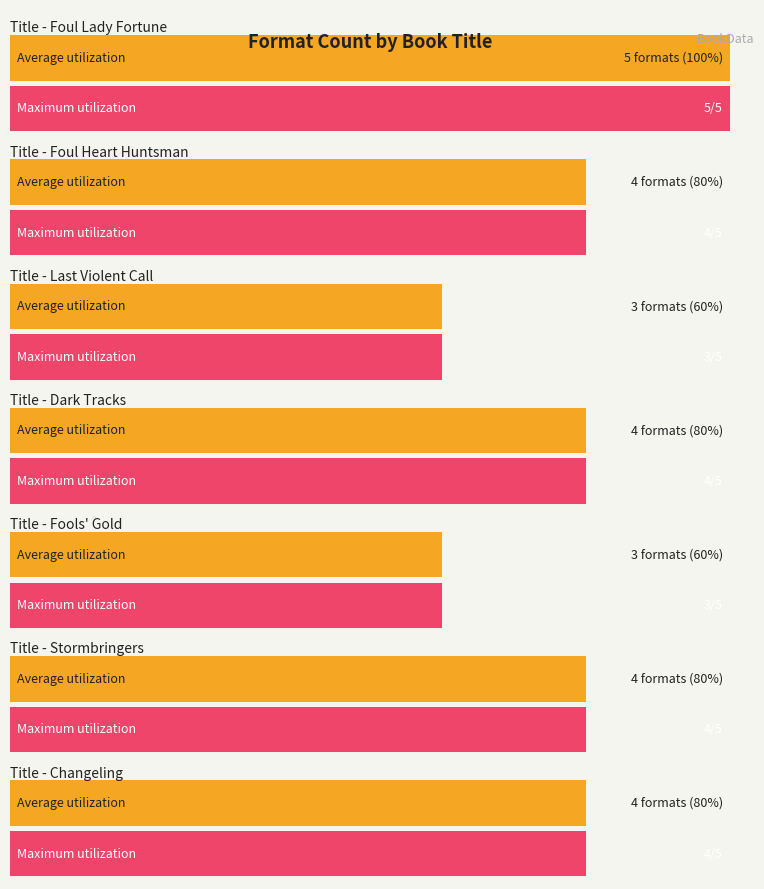

What is the maximum value shown in the chart?

5